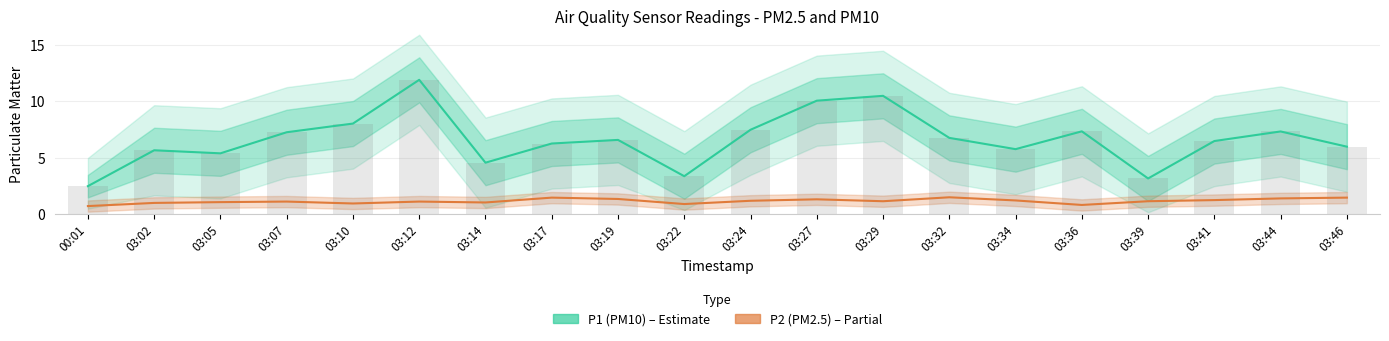

List the labels in order of P1 (PM10) value, largest first.

03:12, 03:29, 03:27, 03:10, 03:24, 03:36, 03:44, 03:07, 03:32, 03:19, 03:41, 03:17, 03:46, 03:34, 03:02, 03:05, 03:14, 03:22, 03:39, 00:01